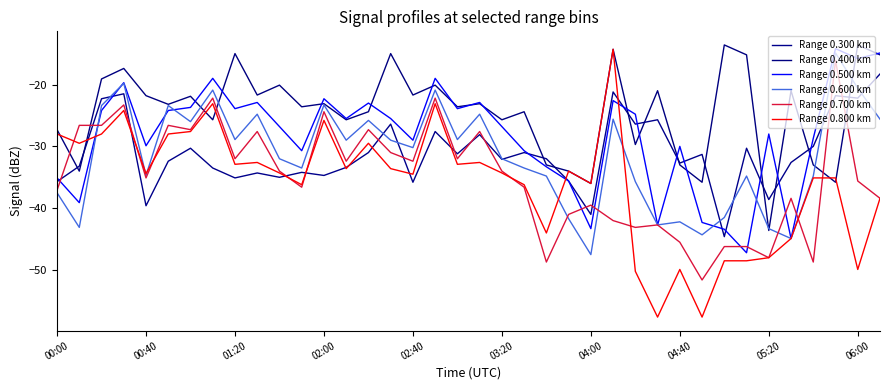

What is the minimum value for Range 0.400 km?

-43.6